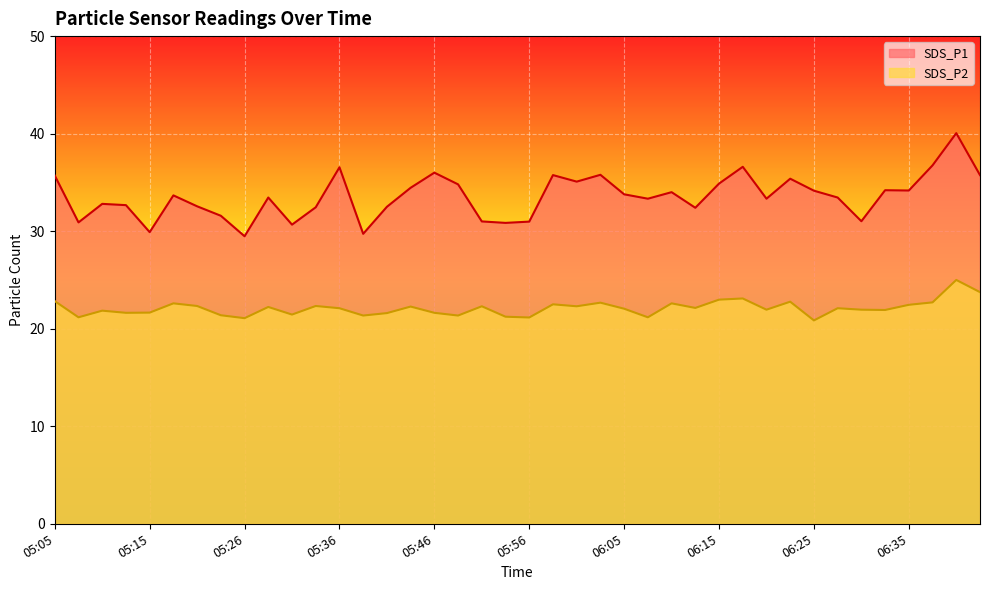

True or false: SDS_P2 has a value of 9.0 at 06:18.

False